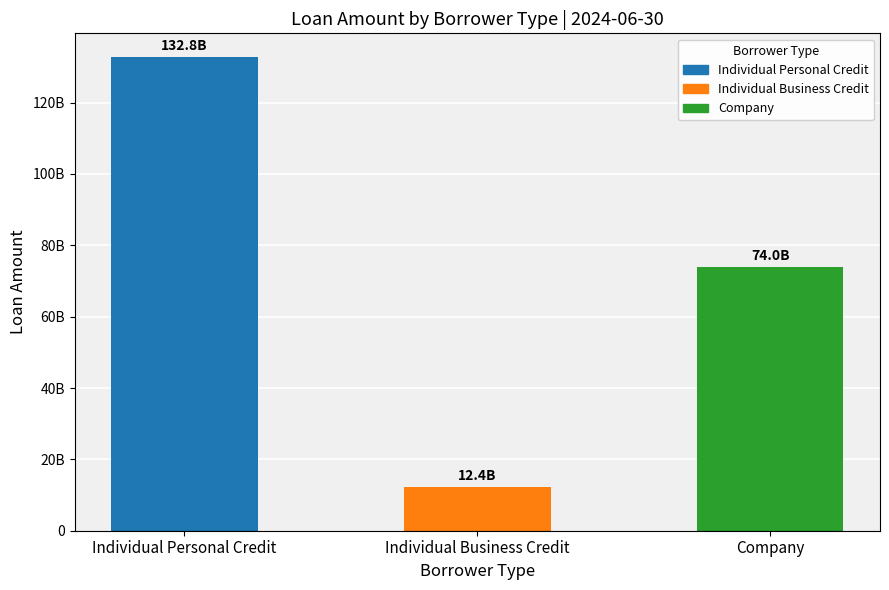

Which category has the lowest value across all series?

Individual Business Credit